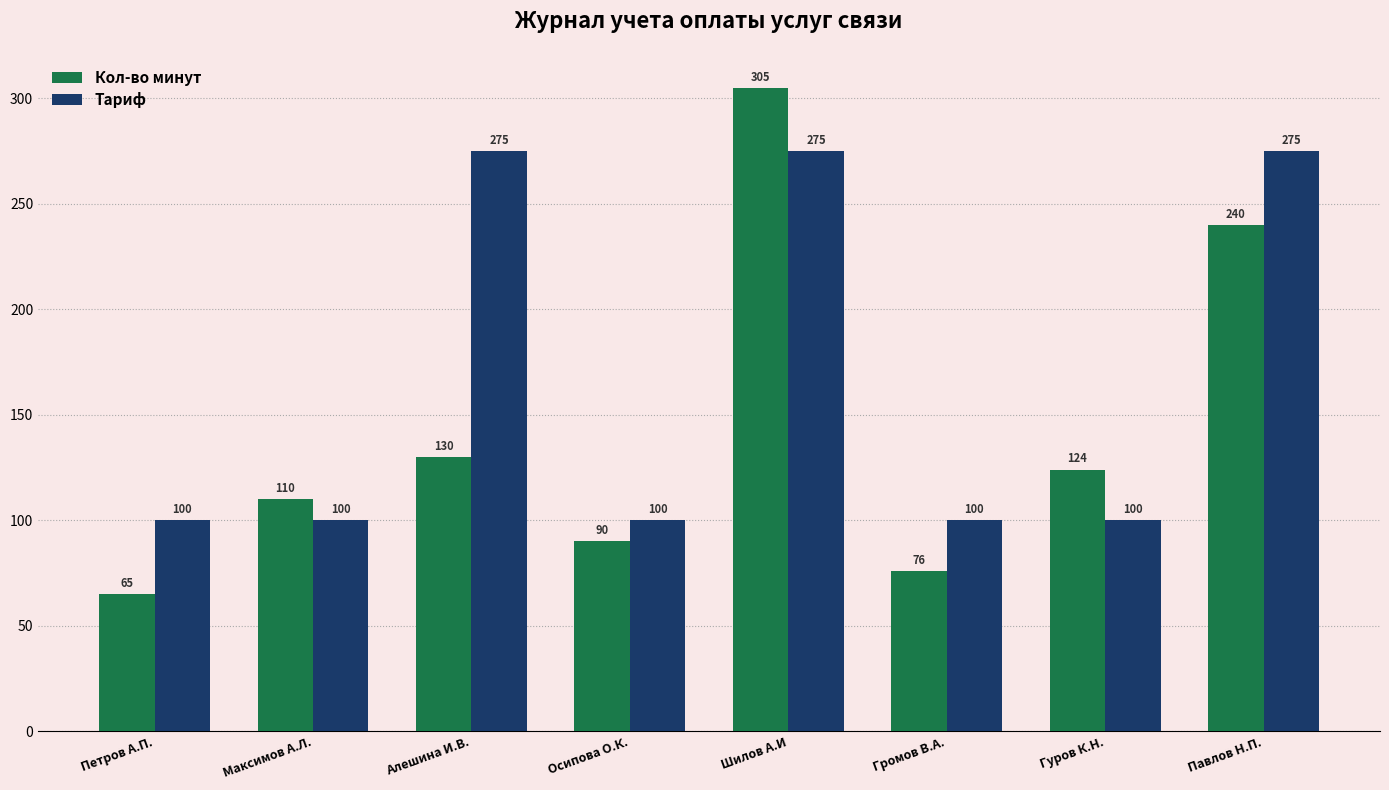

Reading right to left, list all the values displayed in this chart.

Кол-во минут: Павлов Н.П.=240	Гуров К.Н.=124	Громов В.А.=76	Шилов А.И=305	Осипова О.К.=90	Алешина И.В.=130	Максимов А.Л.=110	Петров А.П.=65
Тариф: Павлов Н.П.=275	Гуров К.Н.=100	Громов В.А.=100	Шилов А.И=275	Осипова О.К.=100	Алешина И.В.=275	Максимов А.Л.=100	Петров А.П.=100